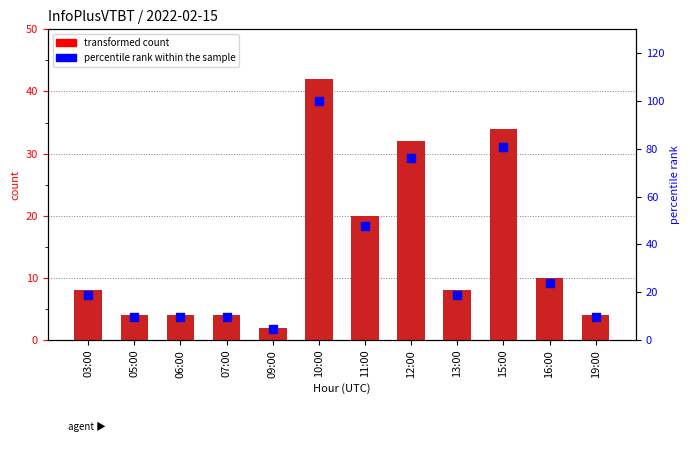

Which series contains the lowest Y value?

transformed count